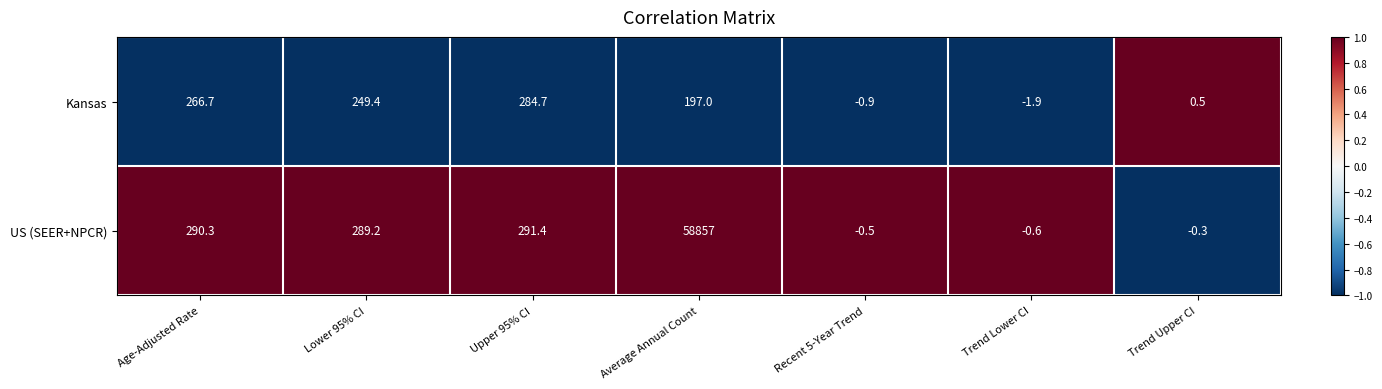

Reading left to right, what are all the values shown in this chart?

Kansas: Age-Adjusted Rate=266.7	Lower 95% CI=249.4	Upper 95% CI=284.7	Average Annual Count=197.0	Recent 5-Year Trend=-0.9	Trend Lower CI=-1.9	Trend Upper CI=0.5
US (SEER+NPCR): Age-Adjusted Rate=290.3	Lower 95% CI=289.2	Upper 95% CI=291.4	Average Annual Count=58857.0	Recent 5-Year Trend=-0.5	Trend Lower CI=-0.6	Trend Upper CI=-0.3